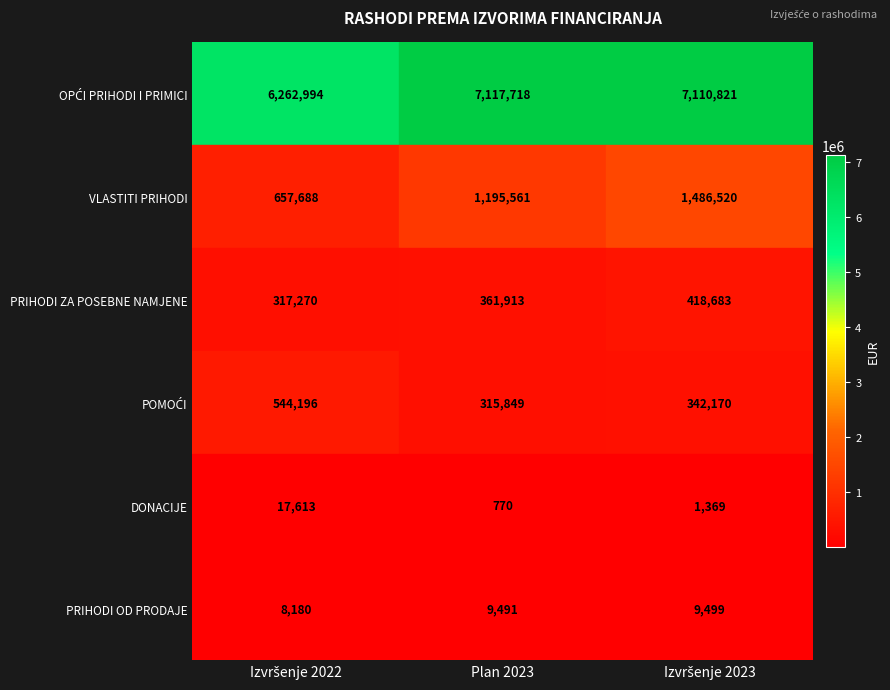

What is the maximum value shown in the chart?

7117718